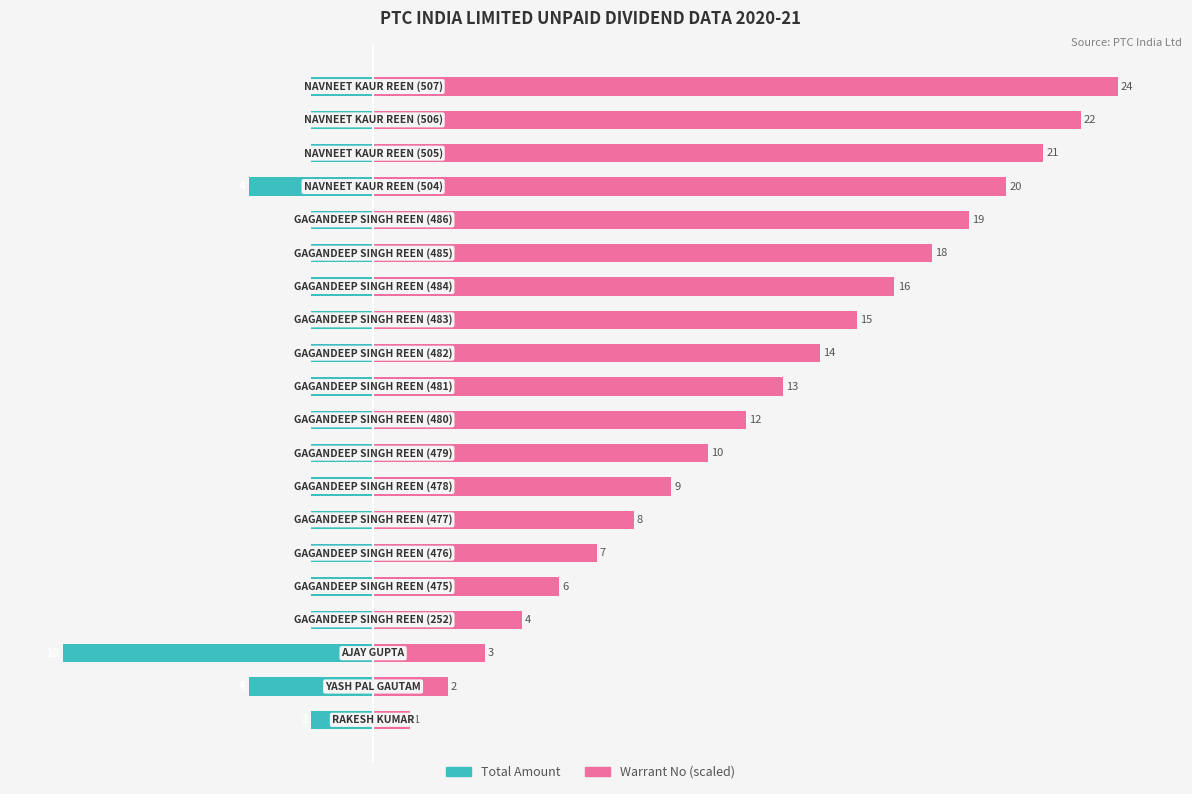

What is the total value across all series at 0?

-0.8